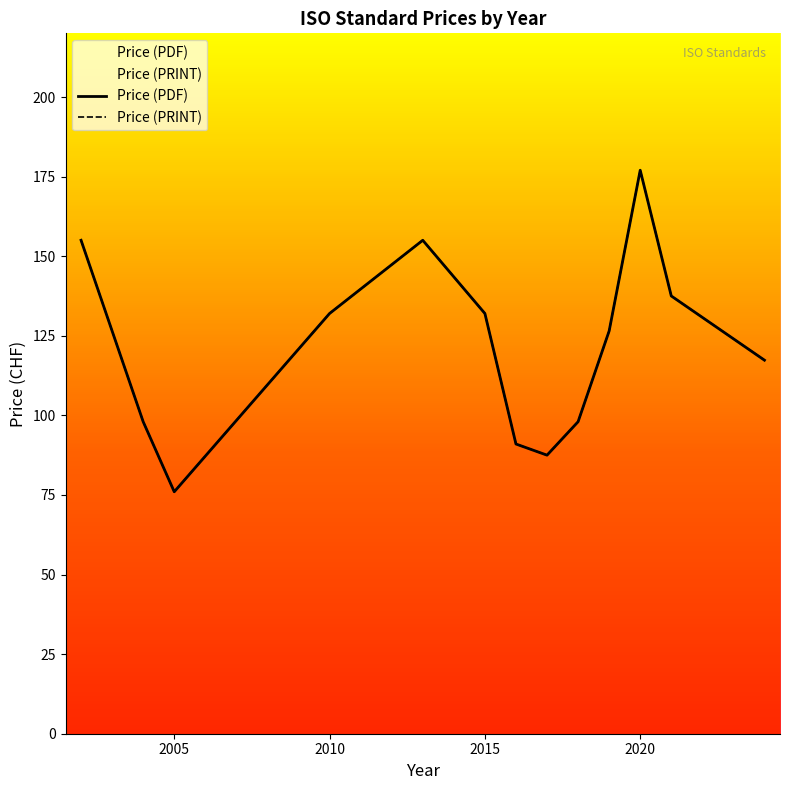

How many lines are shown in the chart?

2